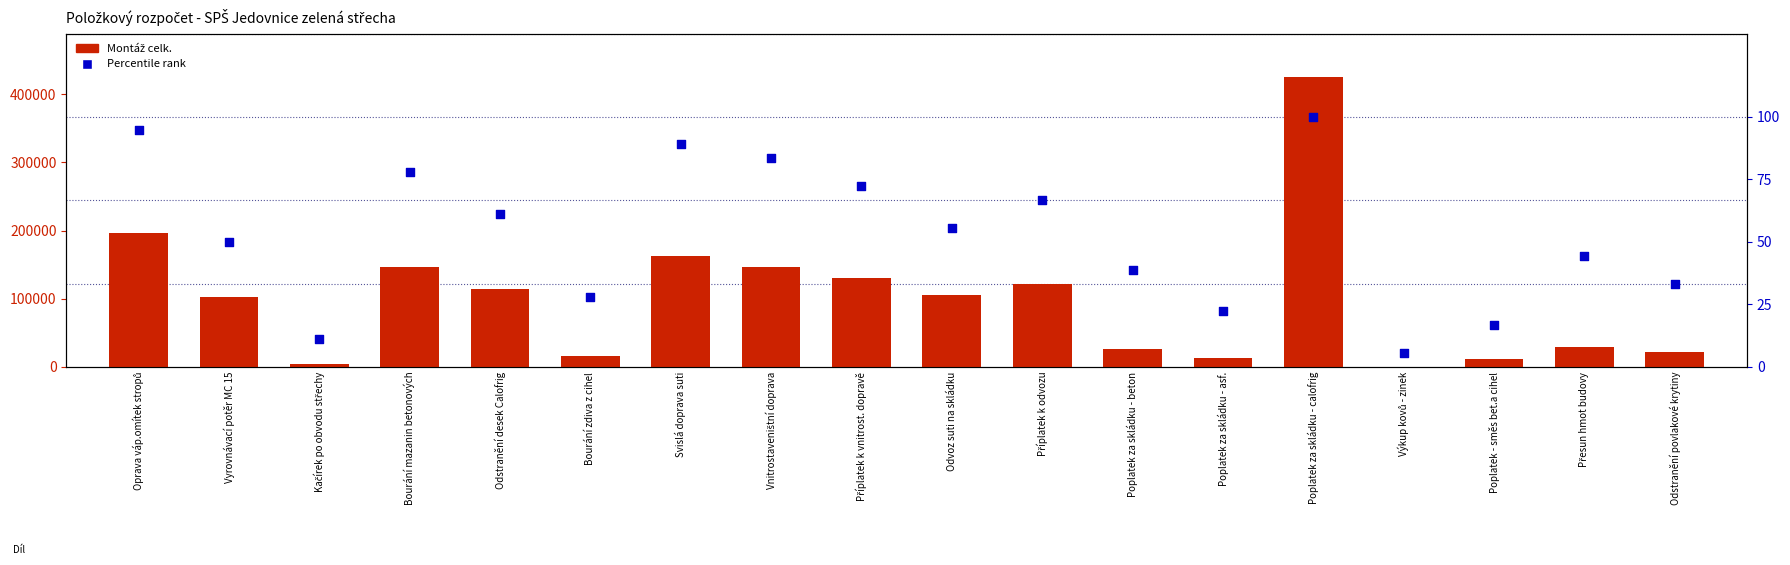

Which series has the widest spread of Y values?

Montáž celk.